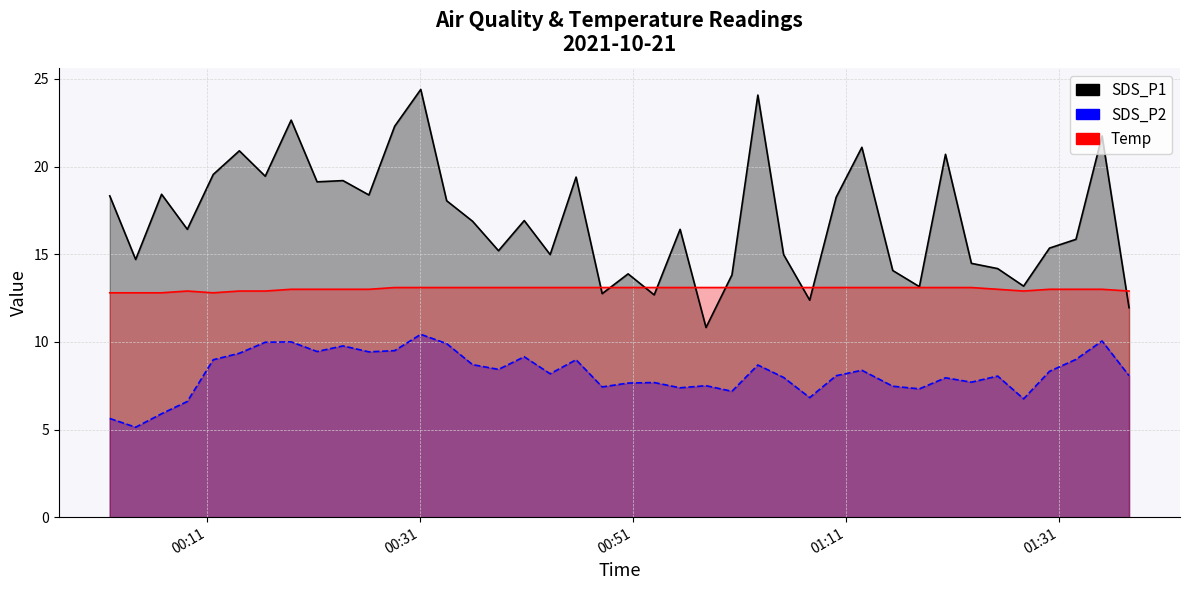

What is the spread (max minus min) of values at 2021/10/21 00:14:02?

11.5